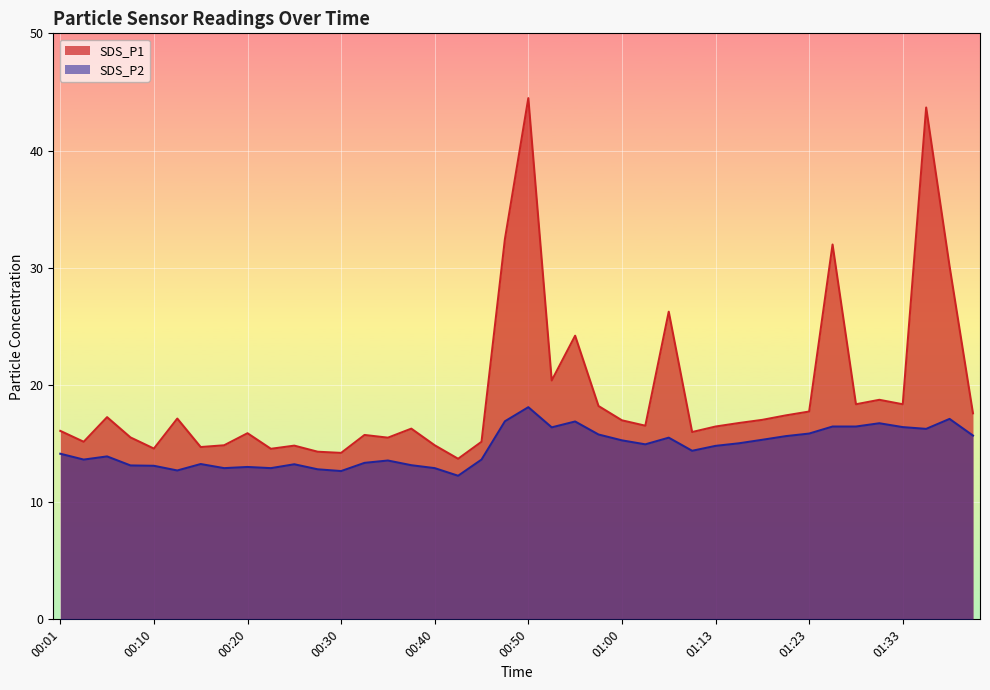

True or false: SDS_P2 and SDS_P1 cross at least once.

False